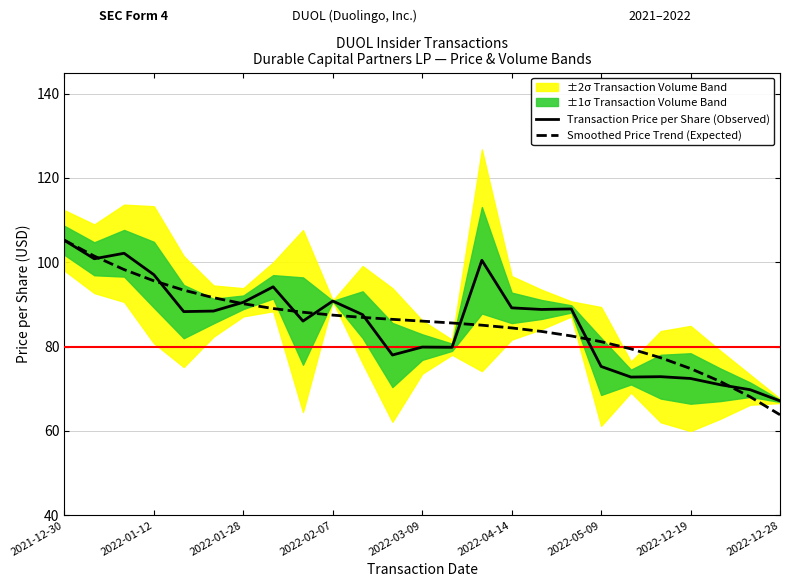

At which category is the sum across all series the highest?

2021-12-30